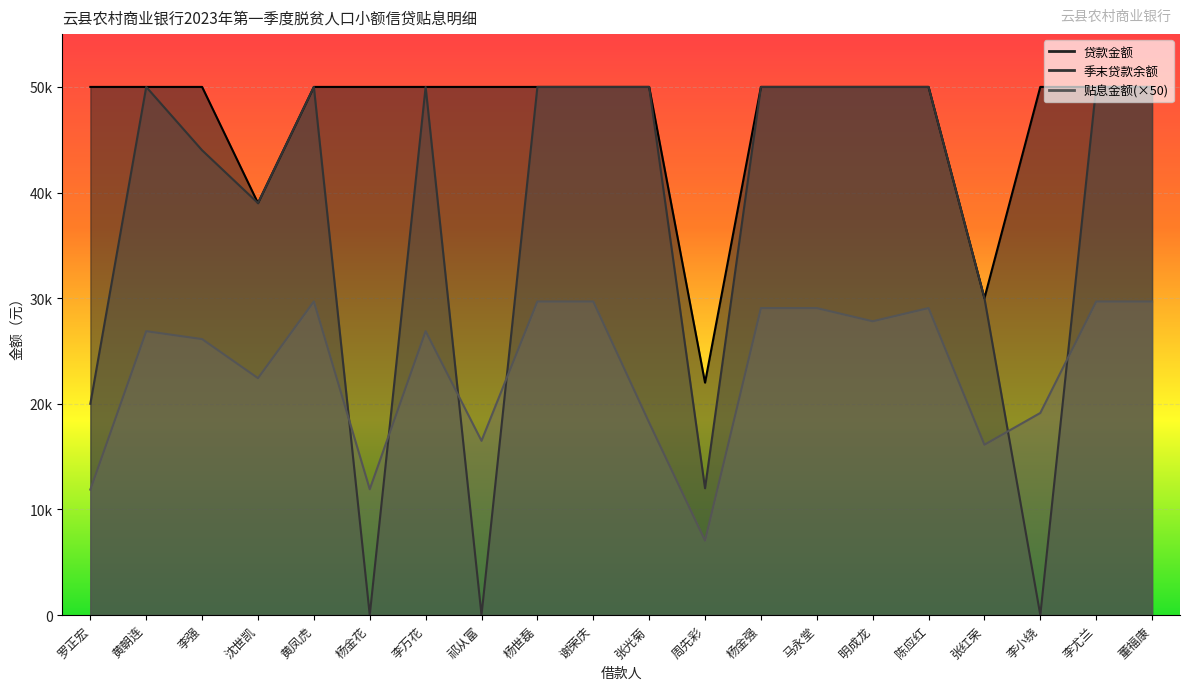

What is the value of the 贷款金额 point at the 20th from the left?

50000.0